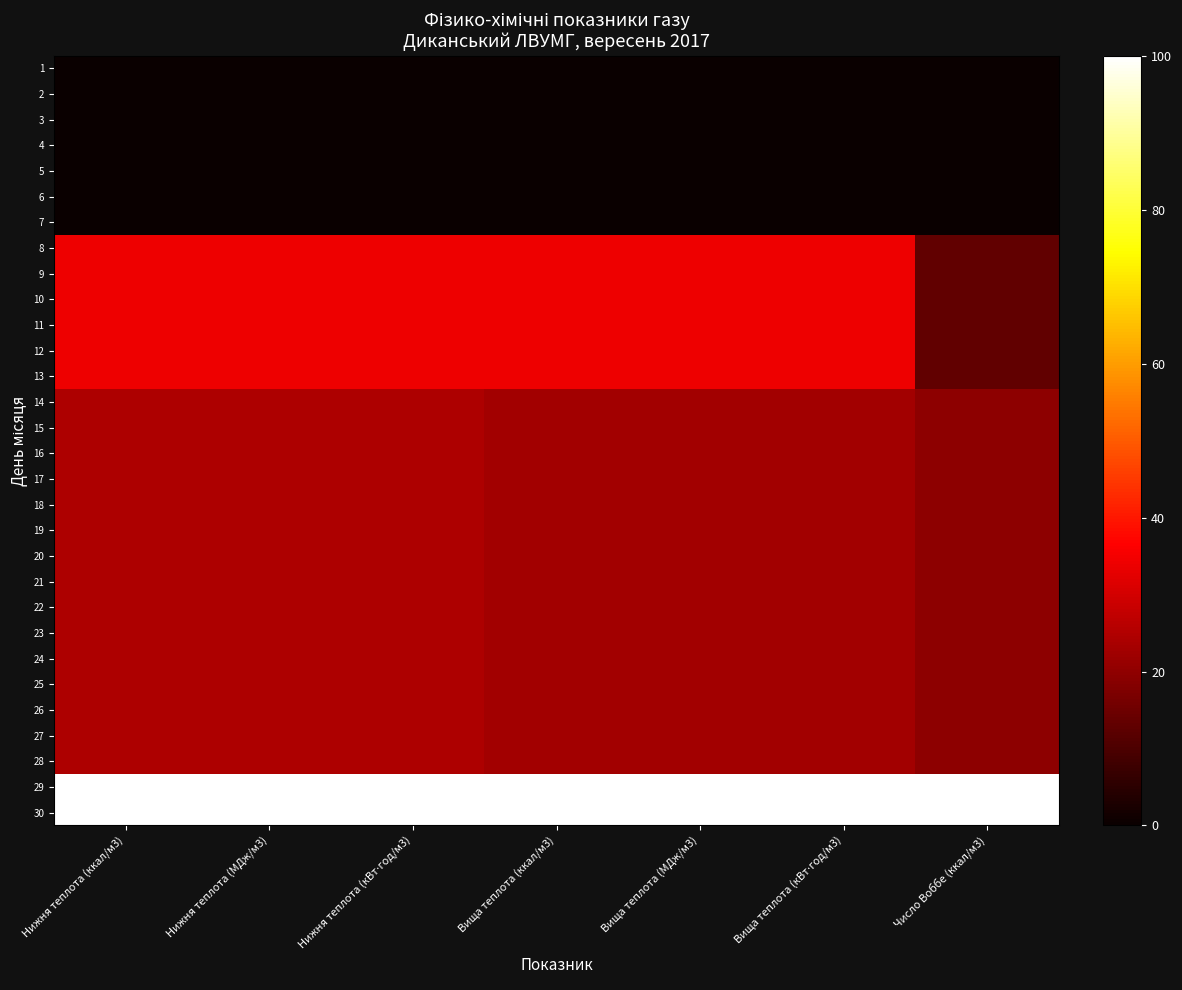

What is the total value across all series at Вища теплота (кВт⋅год/м3)?

745.5